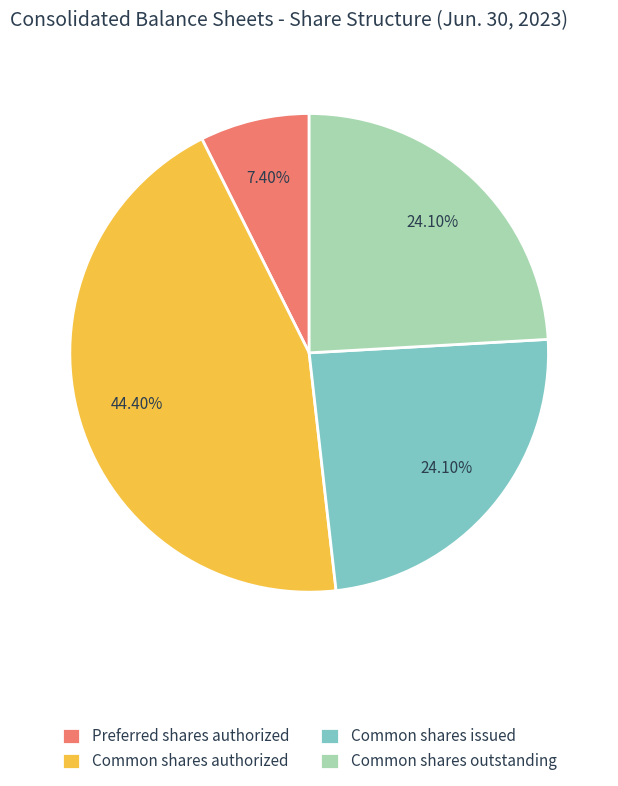

To the nearest percent, what is the combined percentage of Common shares issued and Preferred shares authorized?

32%